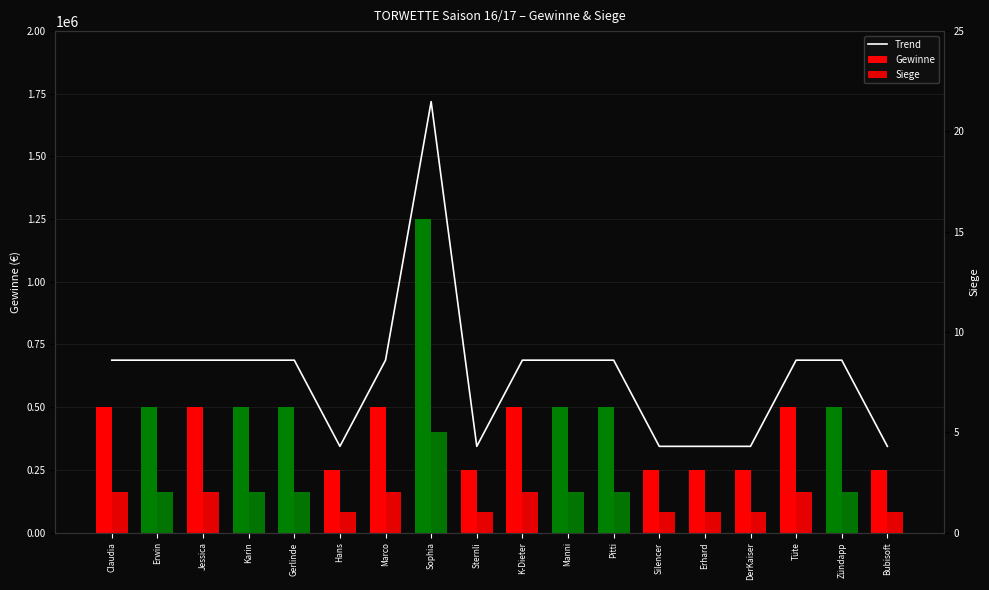

Are the bars horizontal?

No